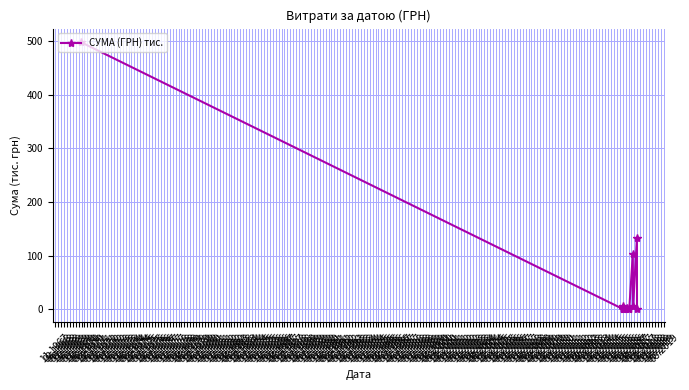

True or false: there are more than 0 points higher than both neighbors.

True